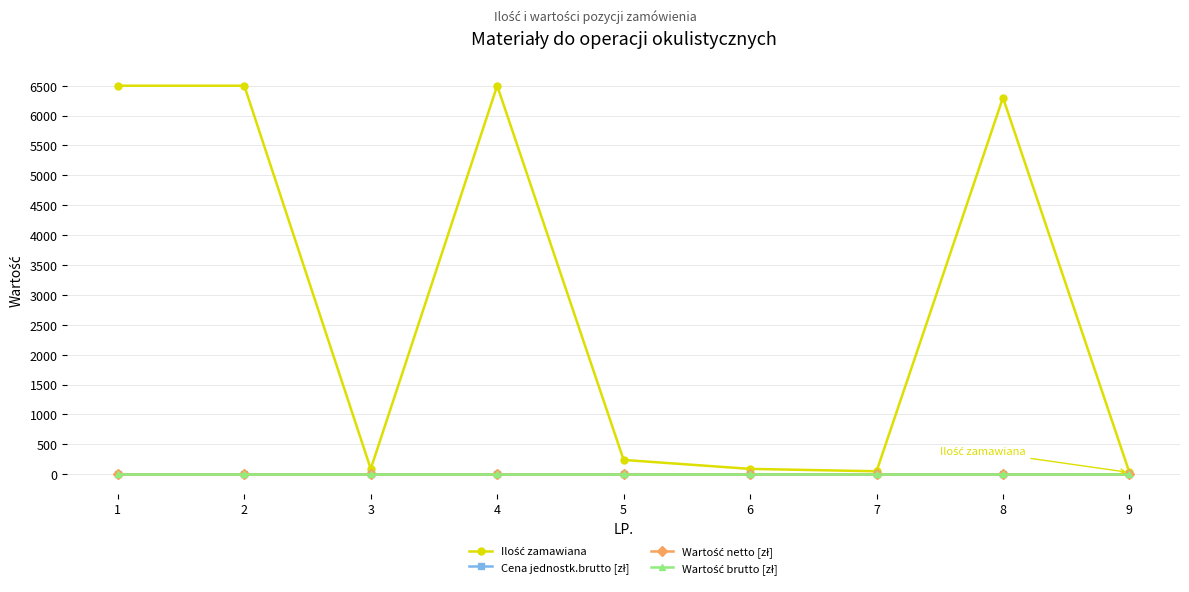

Where is Wartość netto [zł] nearest to the value 0?

1